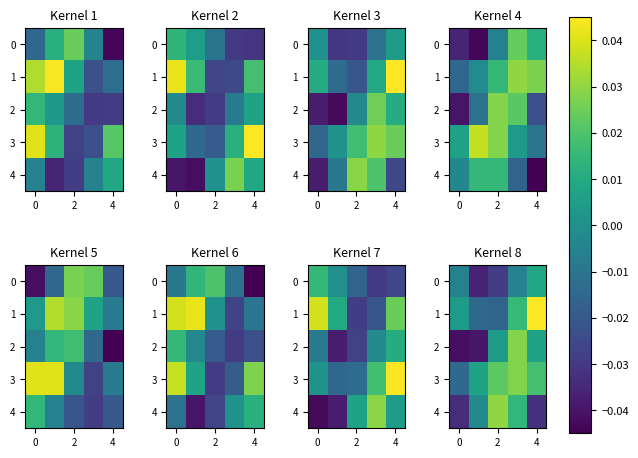

What is the difference between the maximum and minimum values in the 4 series?

0.1